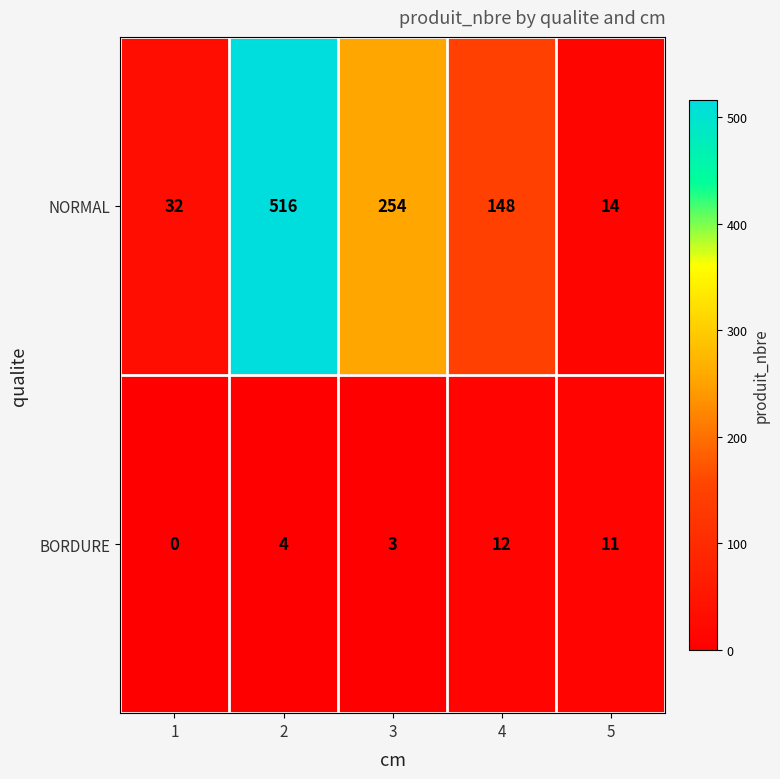

Which series has the widest spread of values?

NORMAL